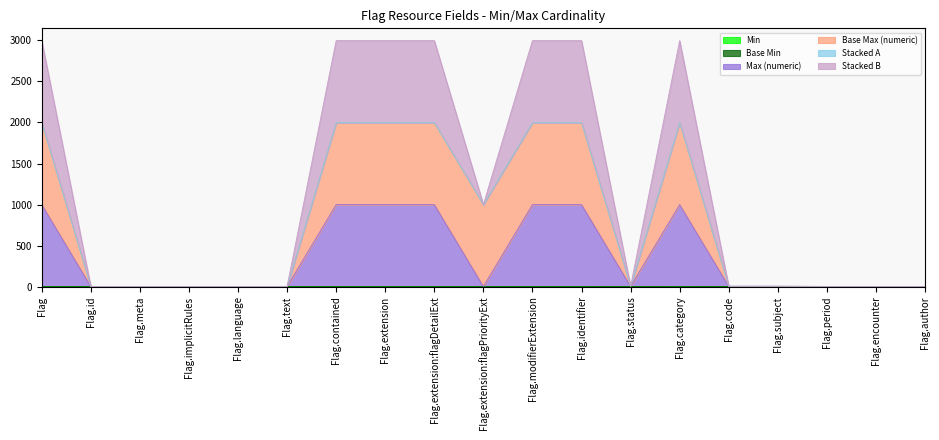

How many lines are shown in the chart?

6